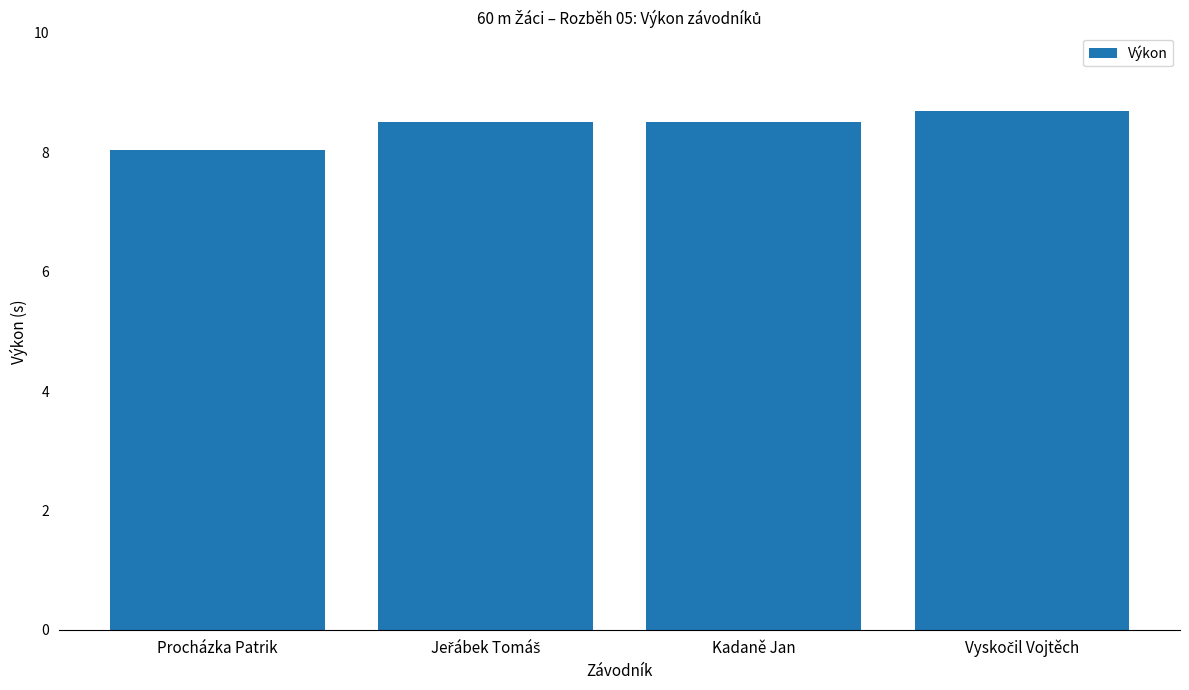

The chart shows a value of 14.7 at Kadaně Jan. True or false?

False